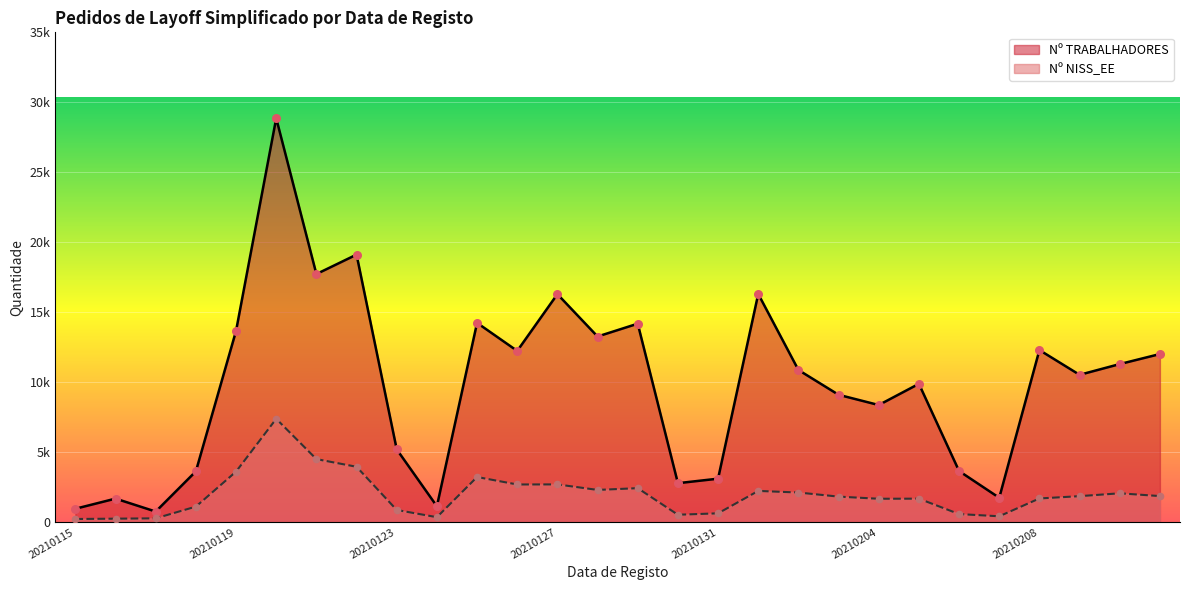

What is the total value across all series at 20210126?

14930